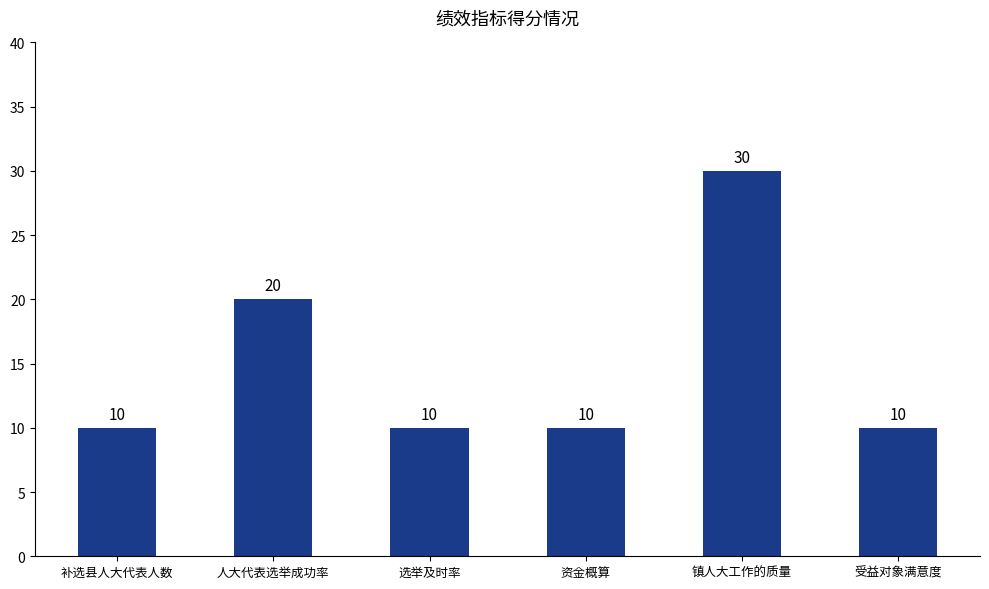

What is the ratio of the value at 镇人大工作的质量 to the value at 选举及时率?

3.0